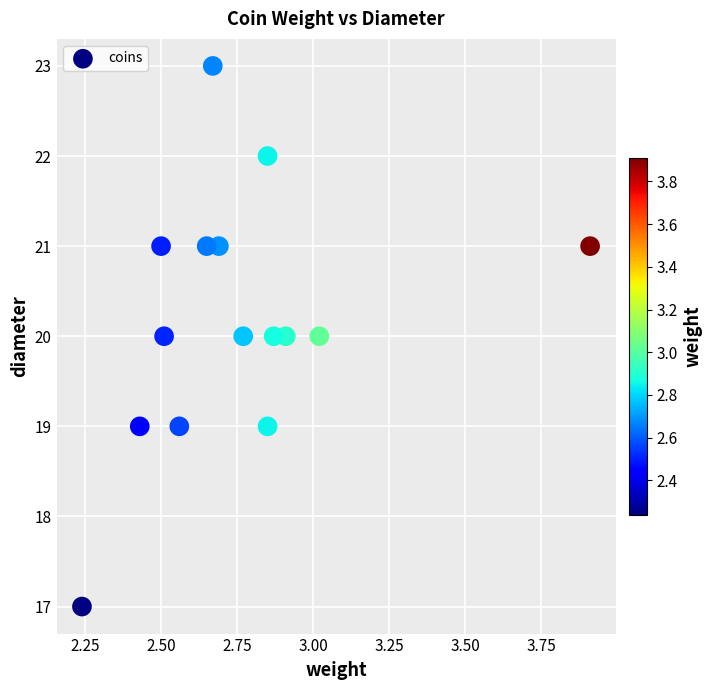

What is the range of Y values (max minus min)?

6